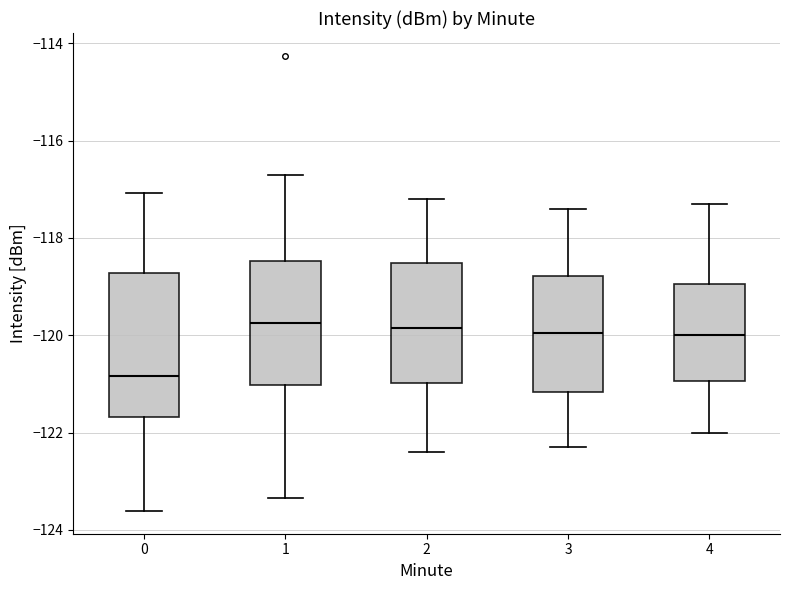

Reading left to right, transcribe this box plot: for each box, give where its median line is, the range the box spans, and where its two whiskers end, as read against the y-axis. The values are not printed on the chart, so give them approximately, as read against the axis.

0: median -120.8, box -121.6 to -118.8, whiskers -123.6 to -117.0
1: median -119.8, box -121.0 to -118.4, whiskers -123.4 to -116.8
2: median -119.8, box -121.0 to -118.6, whiskers -122.4 to -117.2
3: median -120.0, box -121.2 to -118.8, whiskers -122.2 to -117.4
4: median -120.0, box -121.0 to -119.0, whiskers -122.0 to -117.2